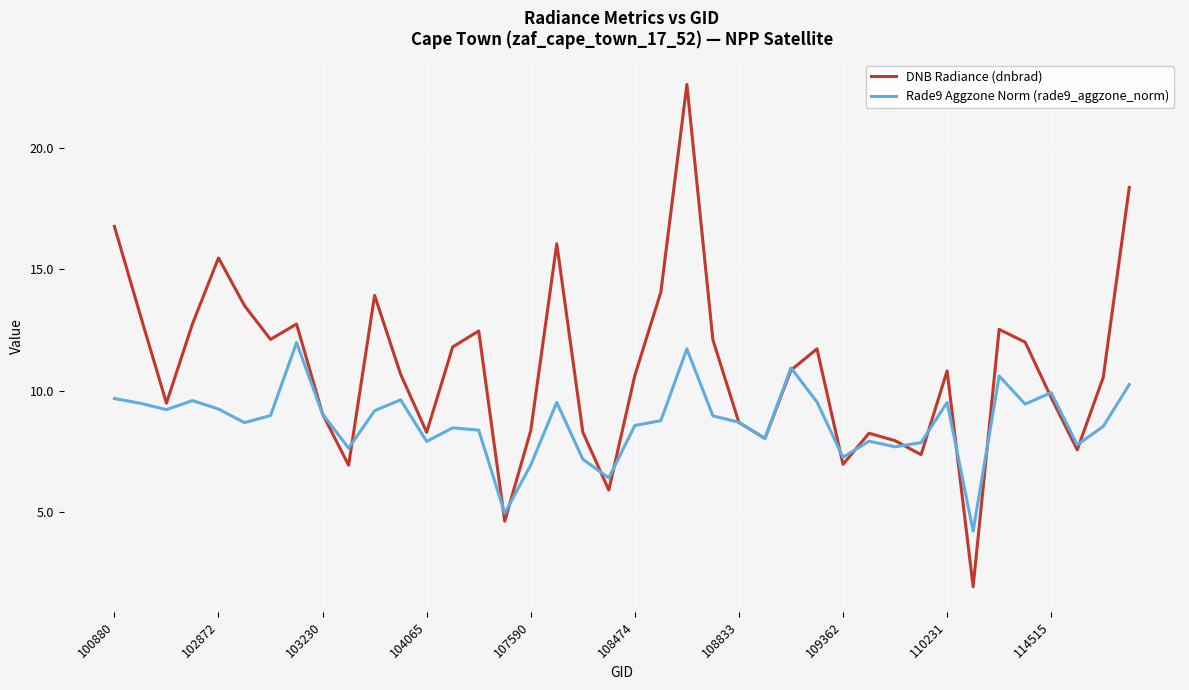

Which series has the largest range (max minus min)?

DNB Radiance (dnbrad)